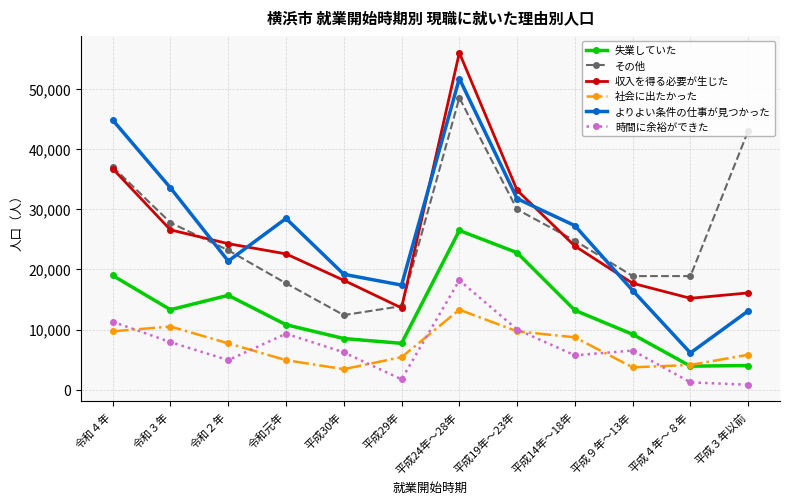

What is the lowest value of the 時間に余裕ができた series?

800